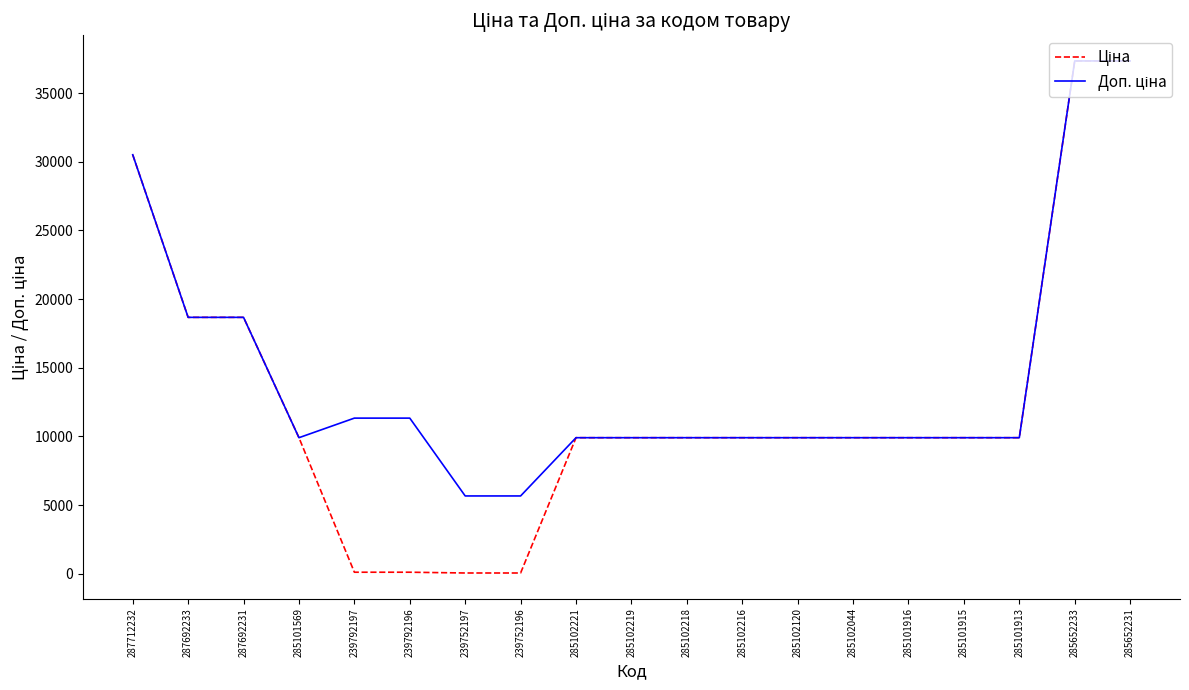

What is the total value across all series at 285652231?

74686.0